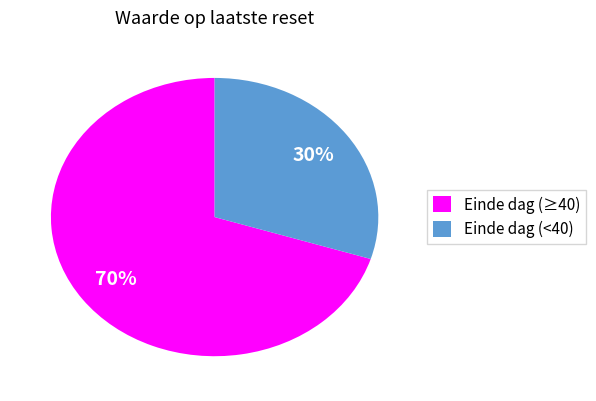

Which slice is the smallest?

Einde dag (<40)